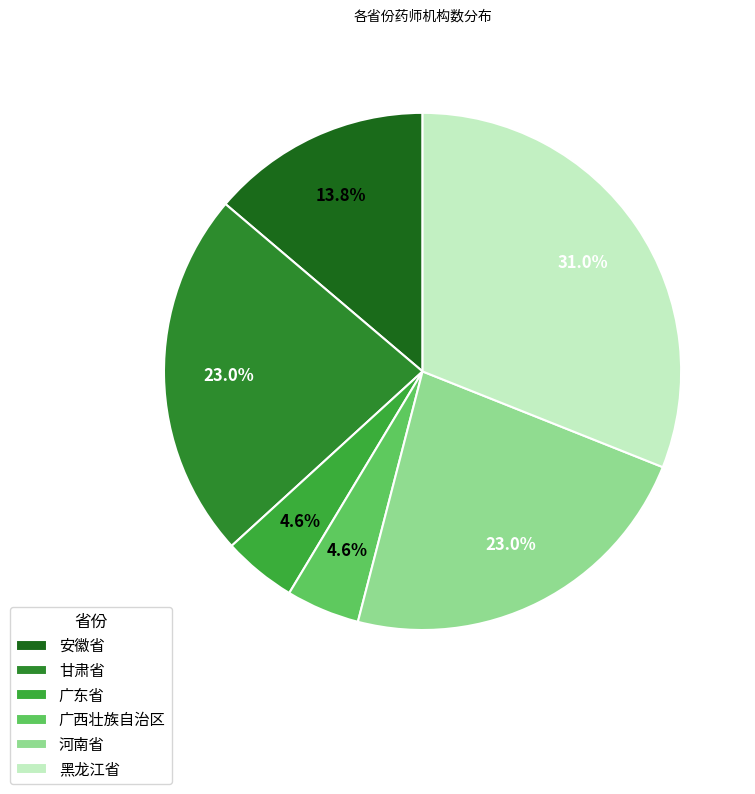

Which category has the biggest portion of the pie?

黑龙江省